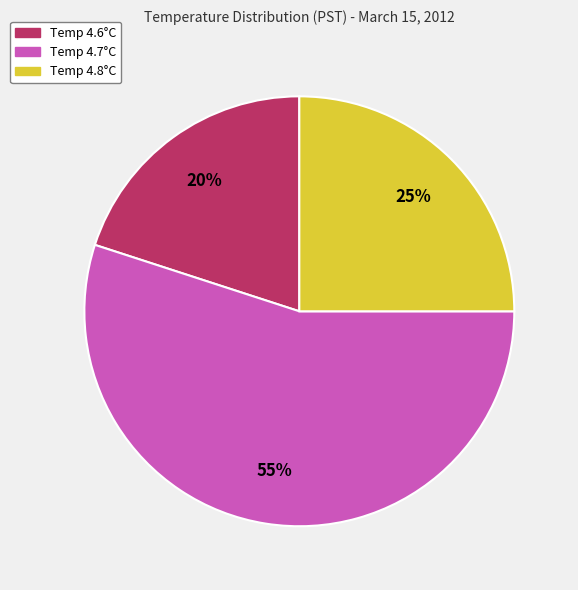

Is there a majority slice in this chart?

Yes